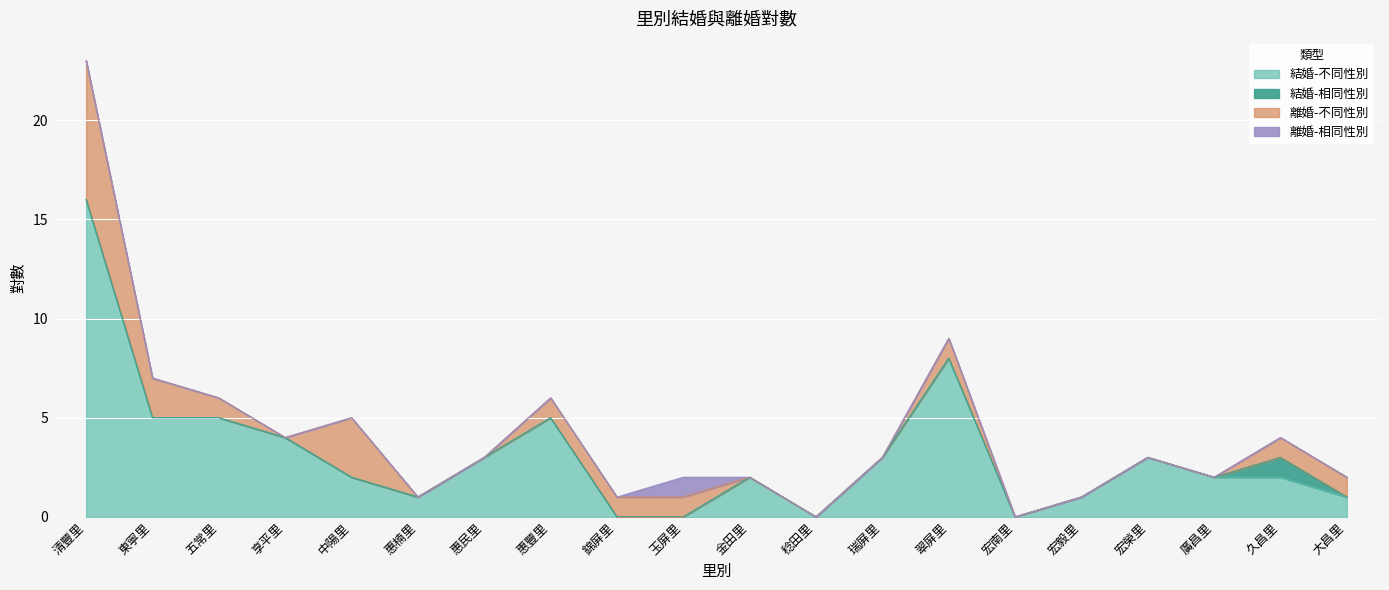

What is the label of the 17th point from the right?

享平里